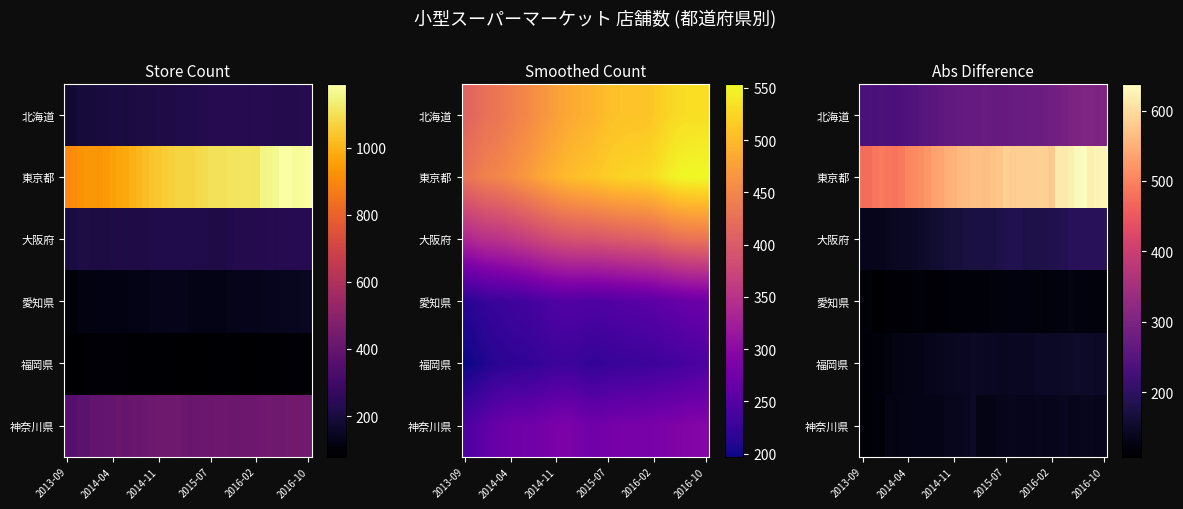

What is the sum of all 大阪府 values?

6383.3